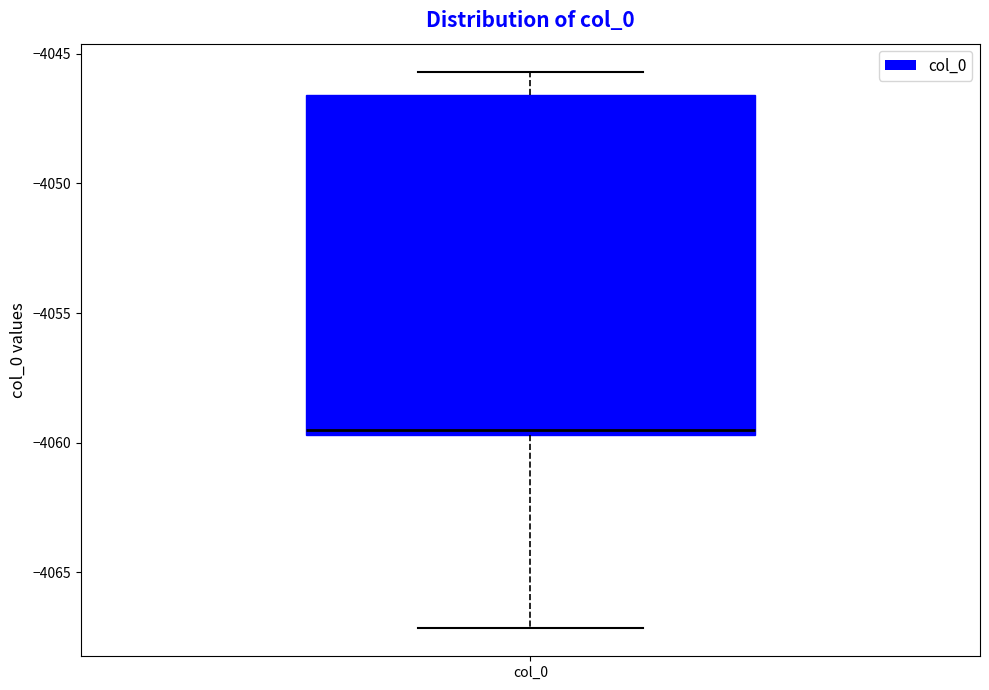

Transcribe this box plot: give where the median line is, the range the box spans, and where the two whiskers end, as read against the y-axis. The values are not printed on the chart, so give them approximately, as read against the axis.

median -4059.5 (just above the box's lower edge), box -4059.5 to -4046.5, whiskers -4067.0 to -4045.5